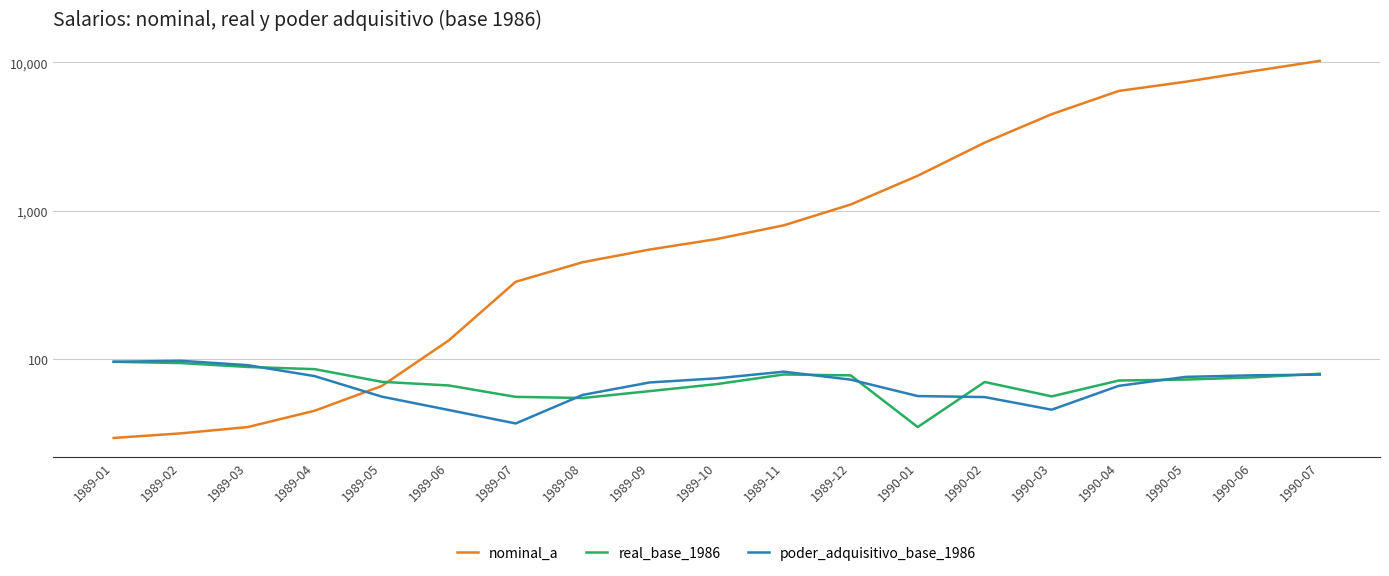

At 1989-01, list the series in order from smallest to largest.

nominal_a, real_base_1986, poder_adquisitivo_base_1986